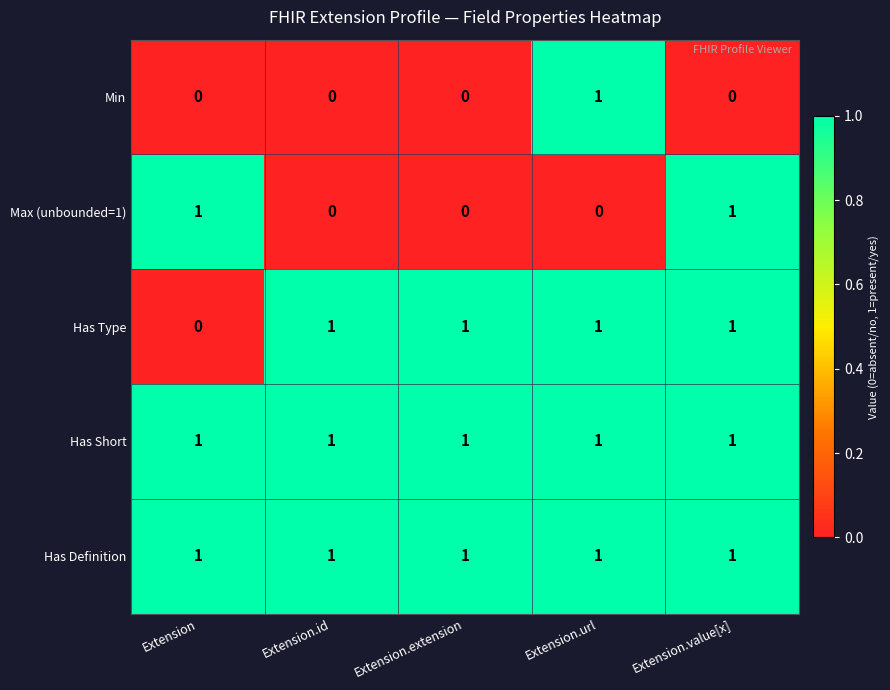

Count the Max (unbounded=1) values in the range 0 to 1.

5